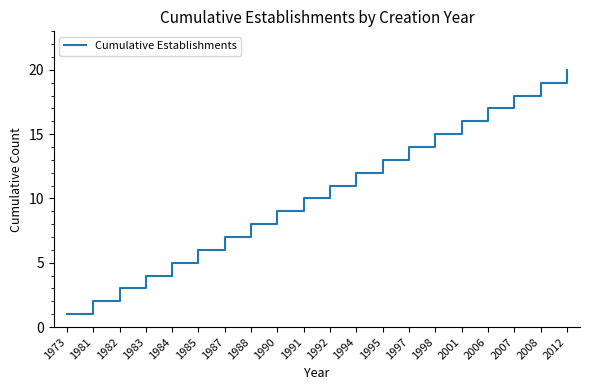

True or false: the data shows 4 at 1998.

False